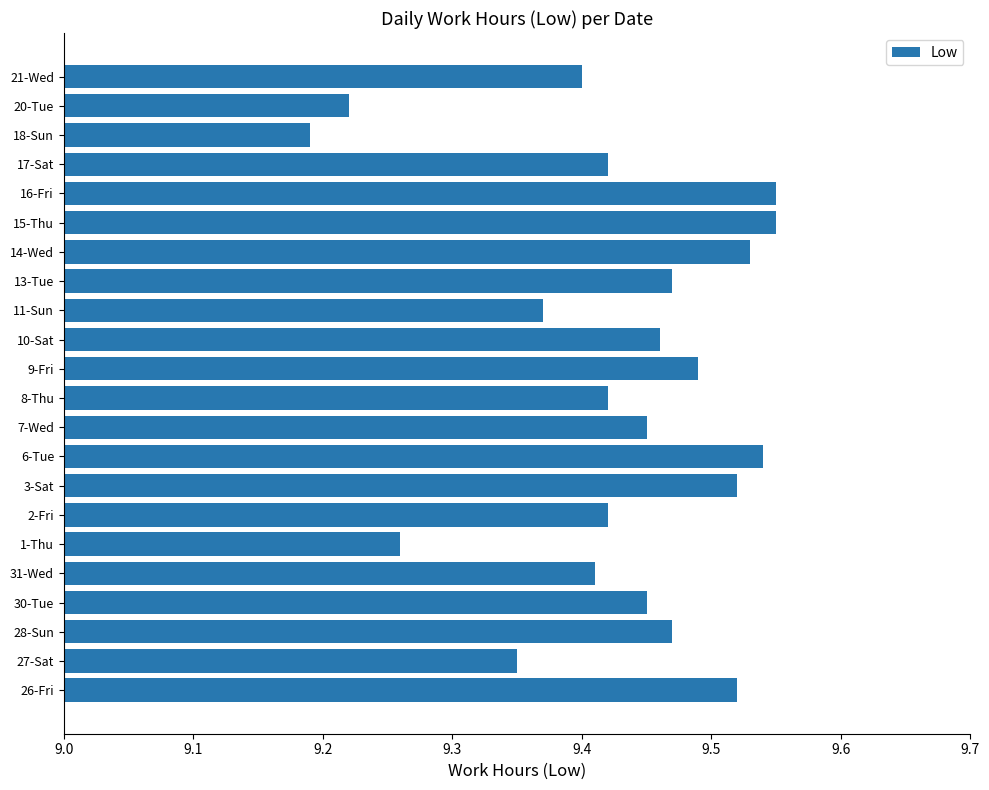

At which category does the chart reach its minimum across all series?

18-Sun